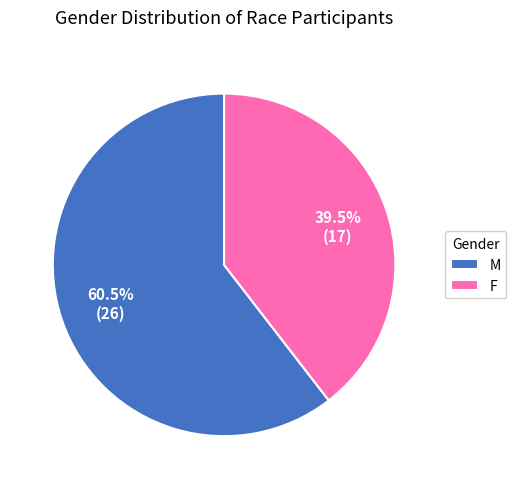

What is the majority slice?

M